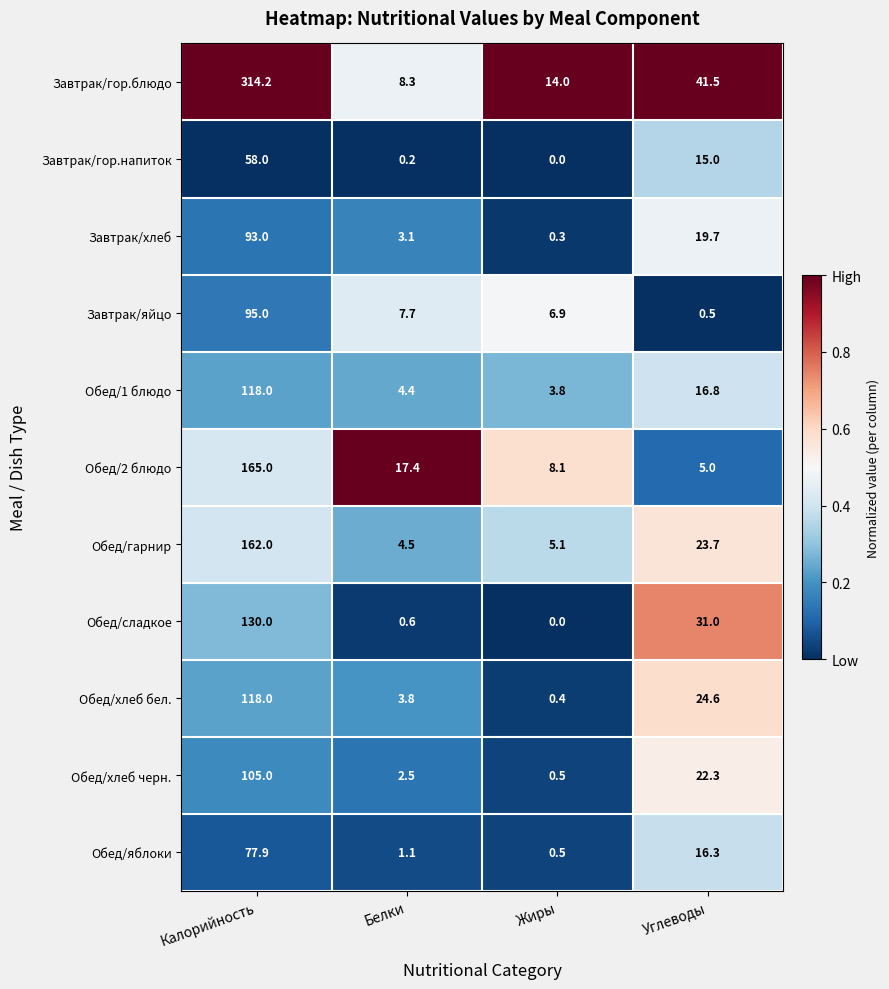

At which category is the sum across all series the highest?

Калорийность